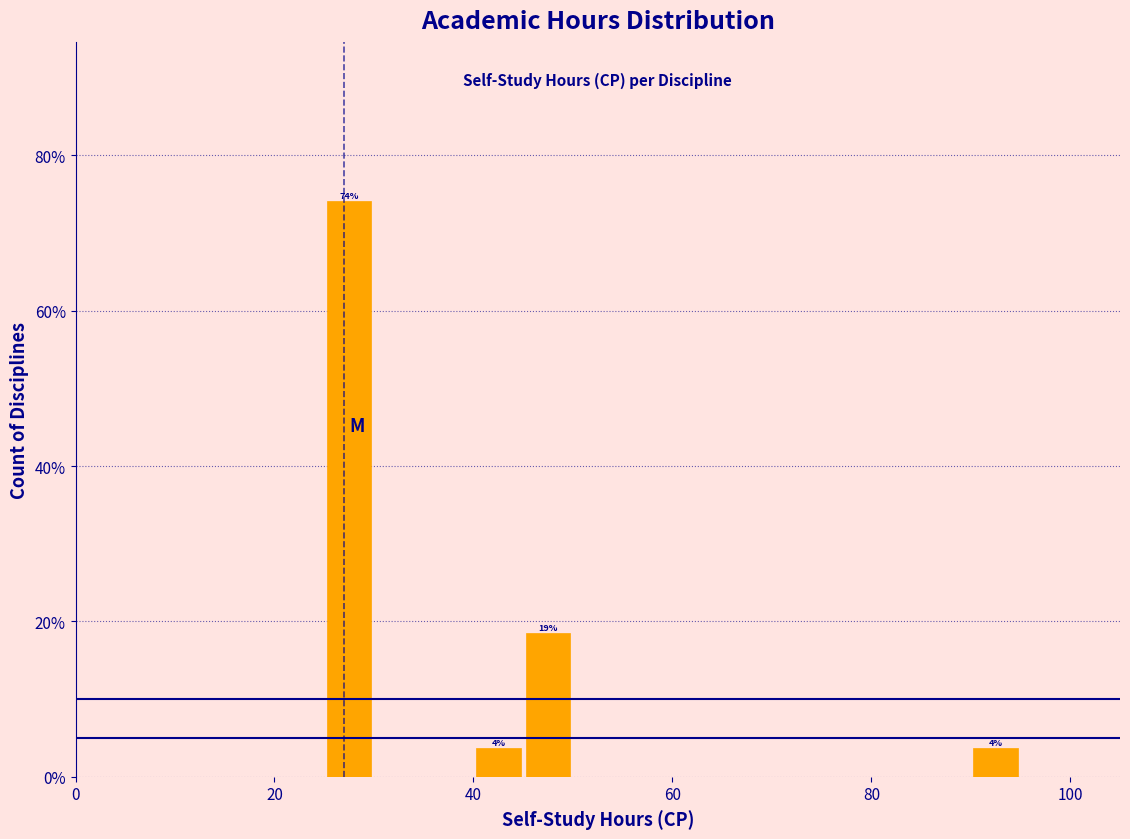

Read against the x-axis, roughly where is the centre of the tallest bar?

28